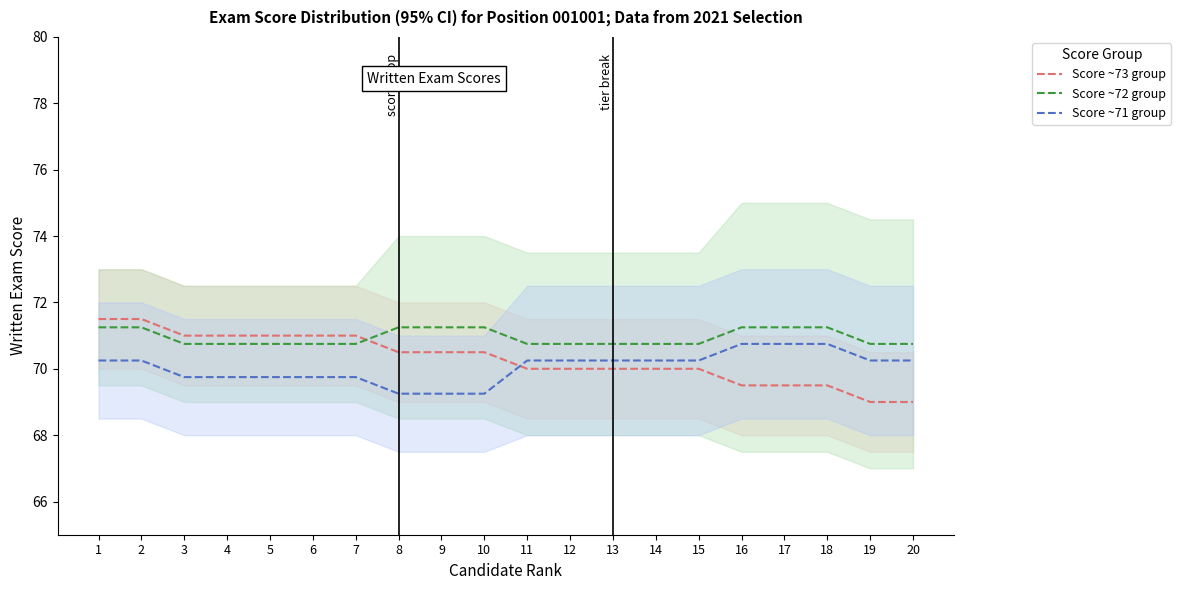

List the series in order of their peak value, lowest first.

Score ~71 group, Score ~72 group, Score ~73 group